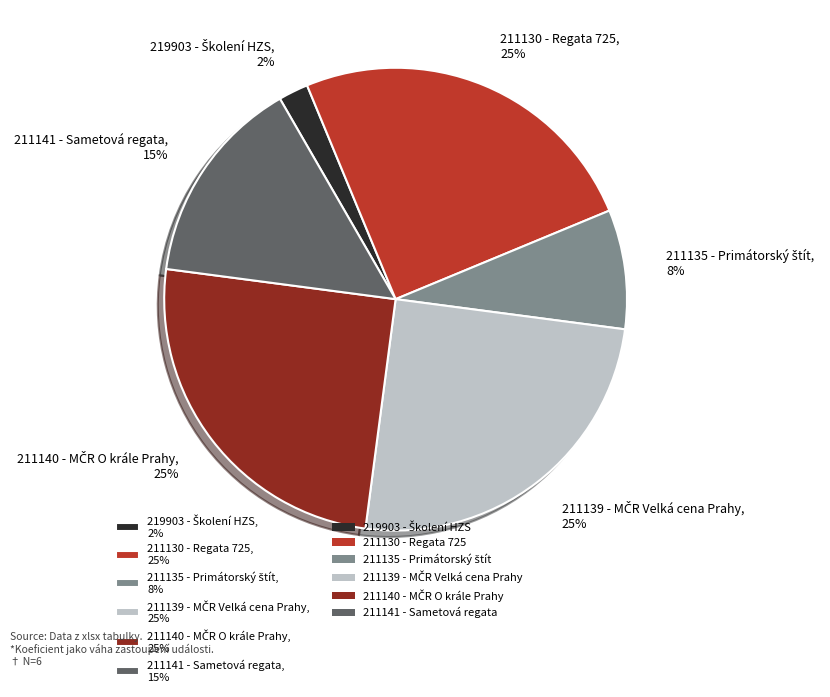

To the nearest percent, what percentage of the pie is 211141 - Sametová regata, 15%?

15%